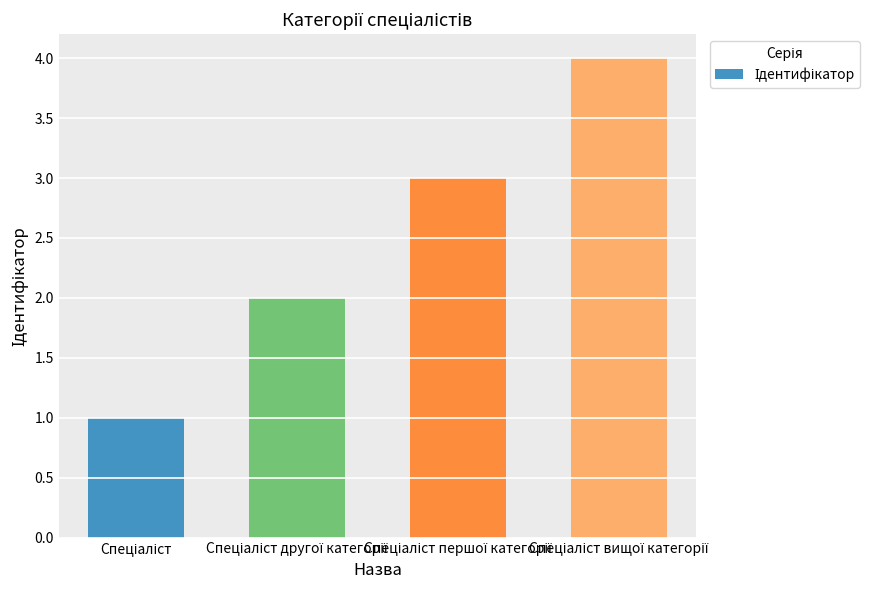

What is the sum of all values?

10